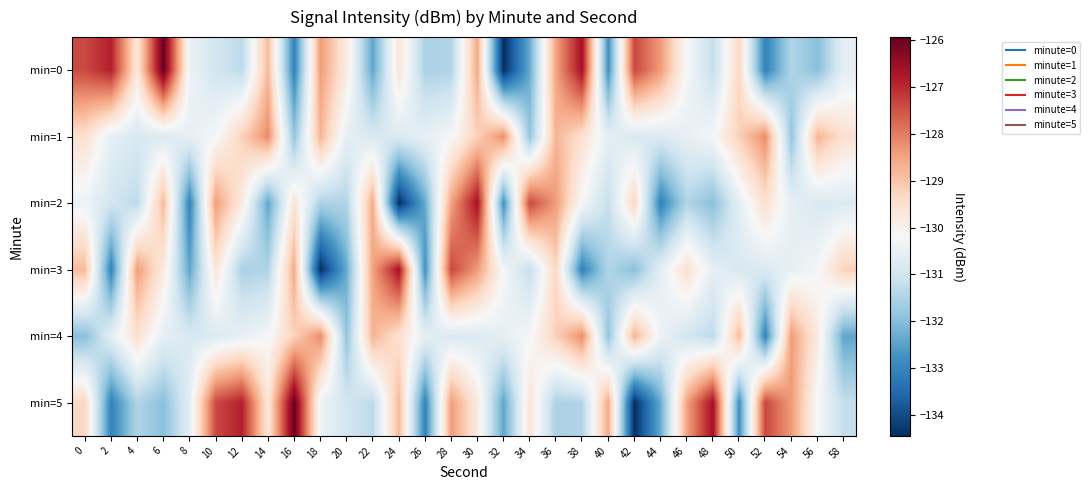

Between 12 and 14, which series saw the biggest shift?

min=5